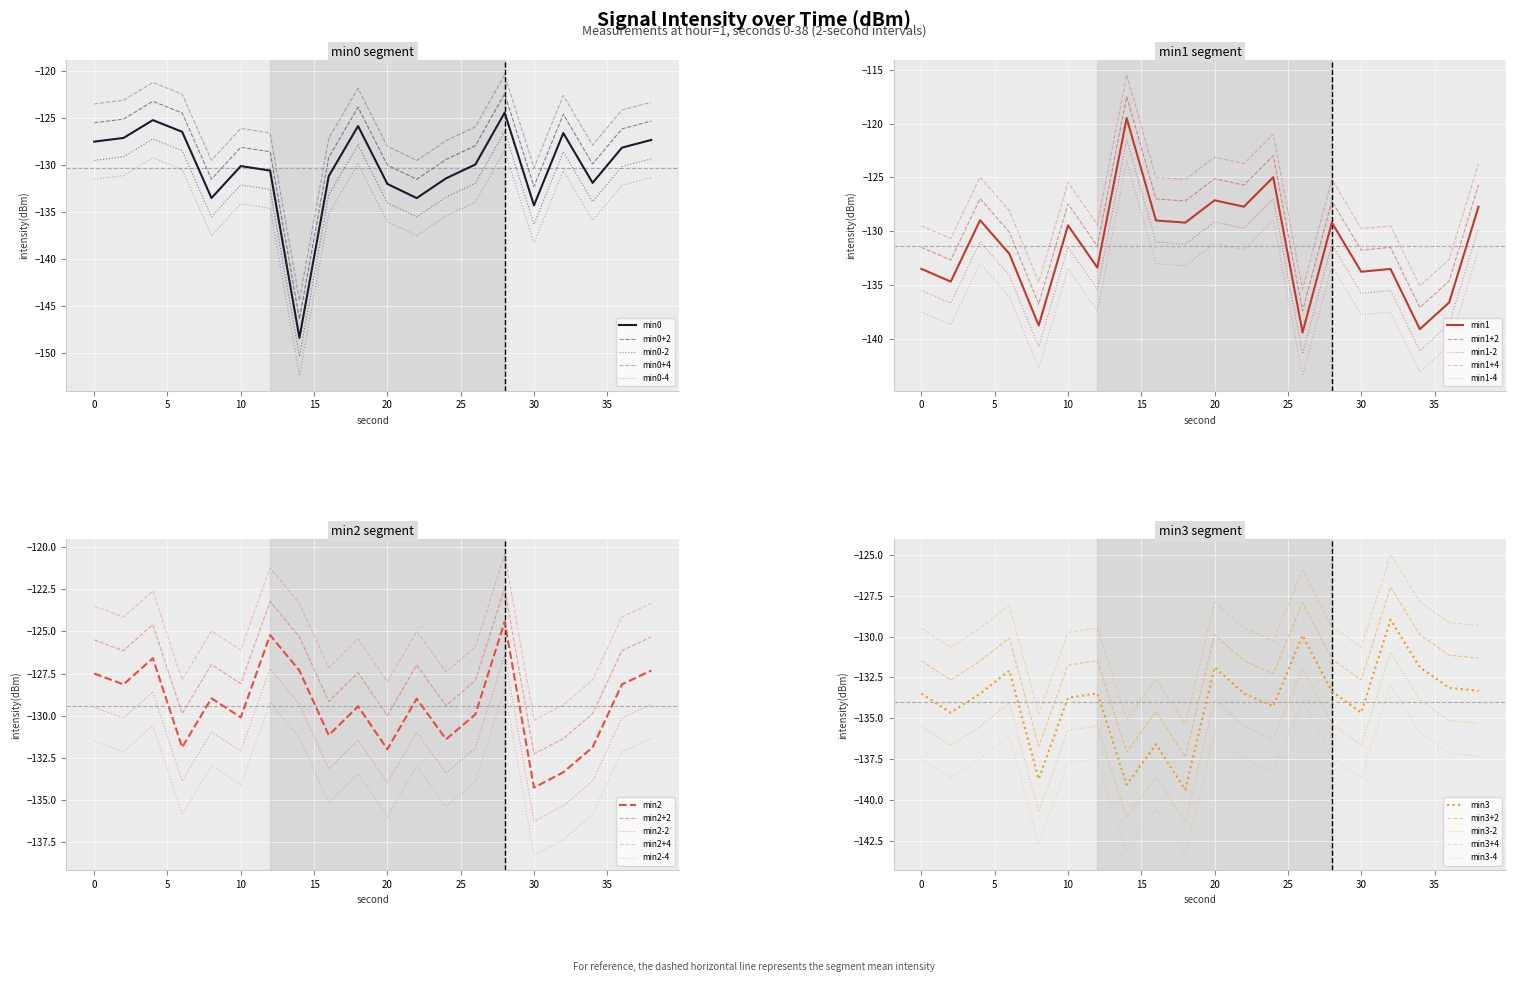

What is the difference between the min3 values at 14 and 38?

5.7